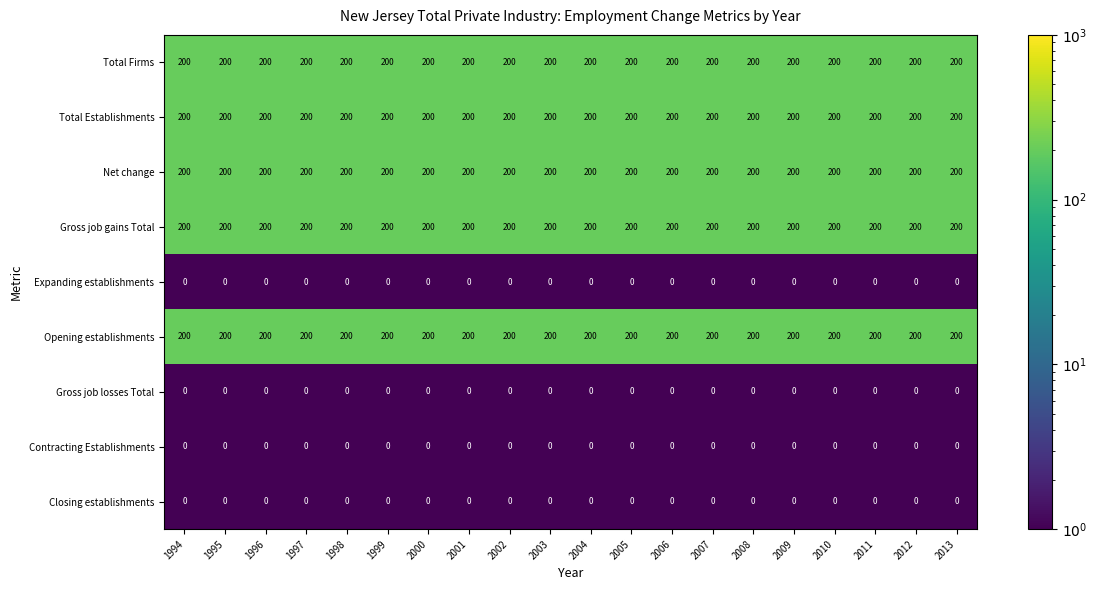

At how many categories does at least one series exceed 77?

20